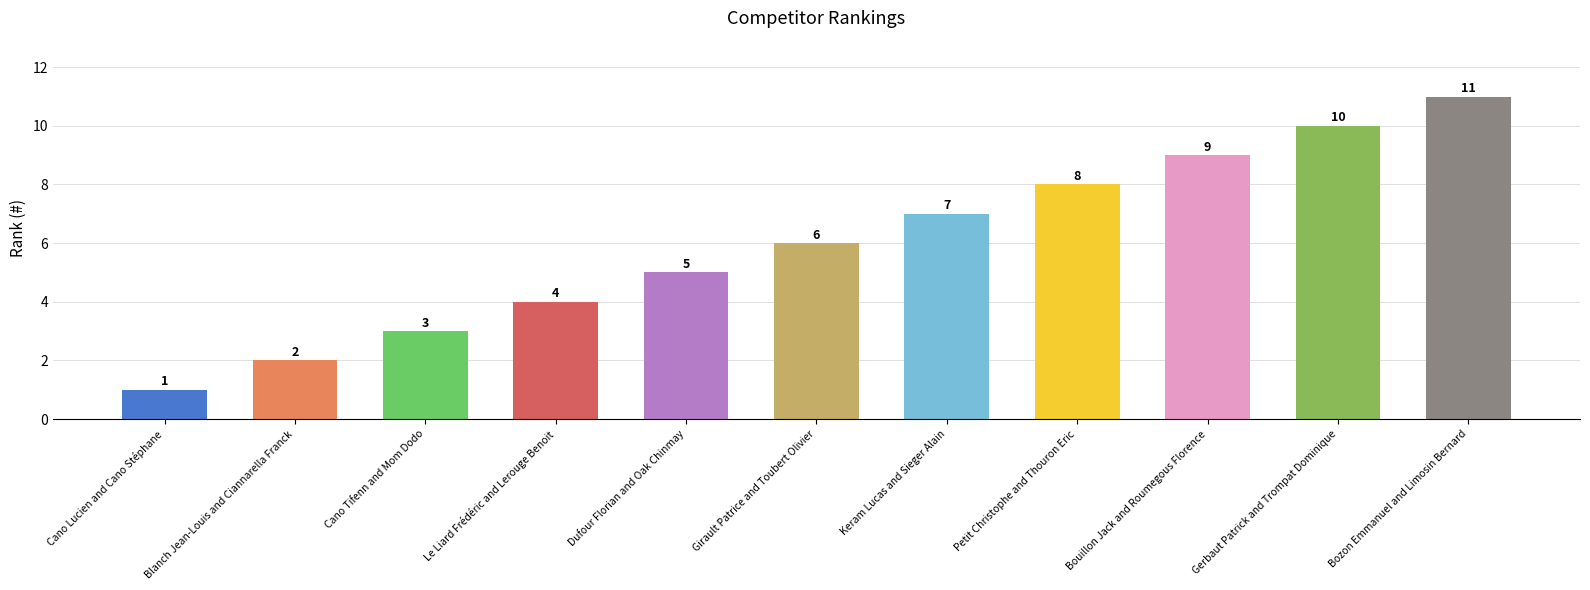

What is the average value?

6